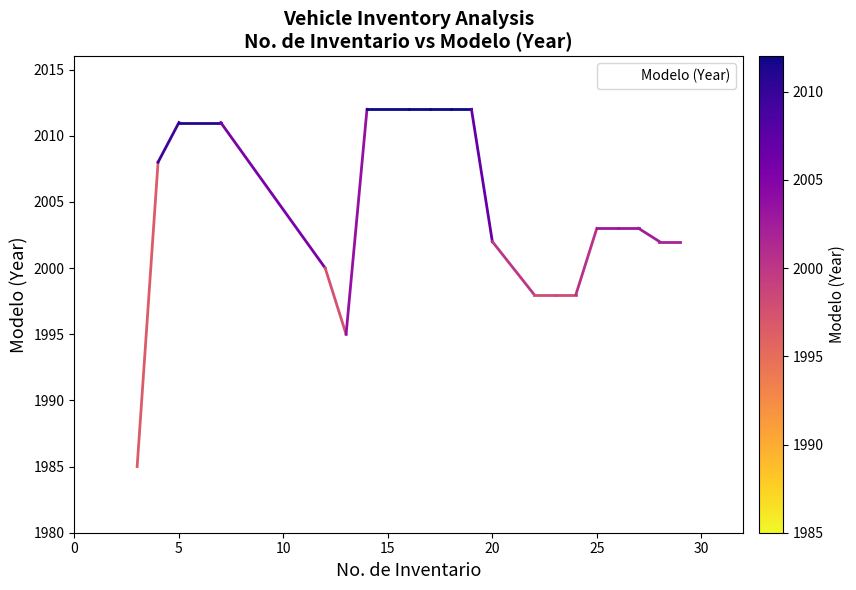

Reading left to right, what are all the values shown in this chart?

1985	2008	2011	2011	2000	1995	2012	2012	2012	2012	2012	2002	1998	1998	1998	2003	2003	2003	2002	2002